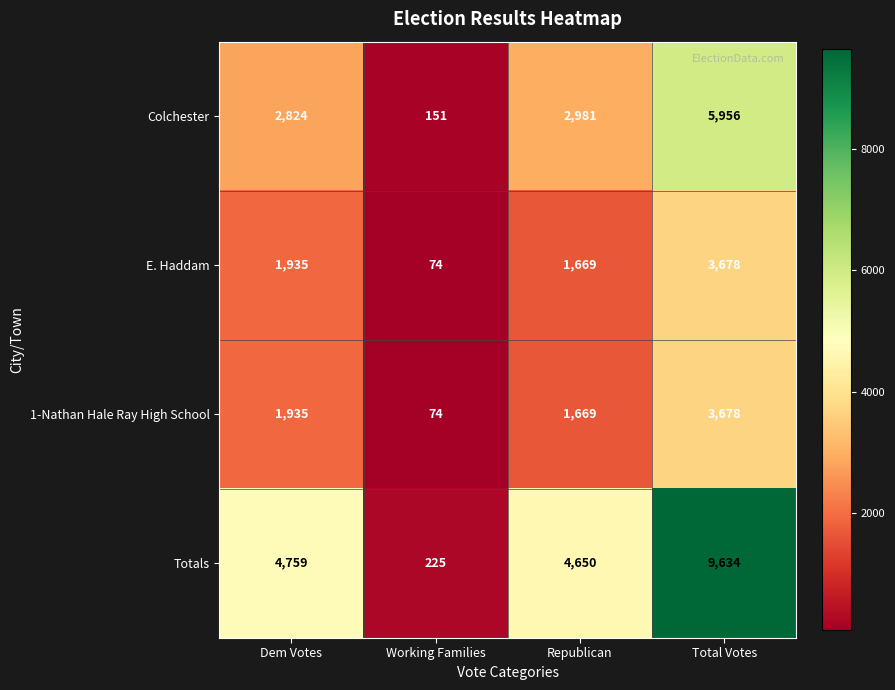

What is the average value of the 1-Nathan Hale Ray High School series?

1839